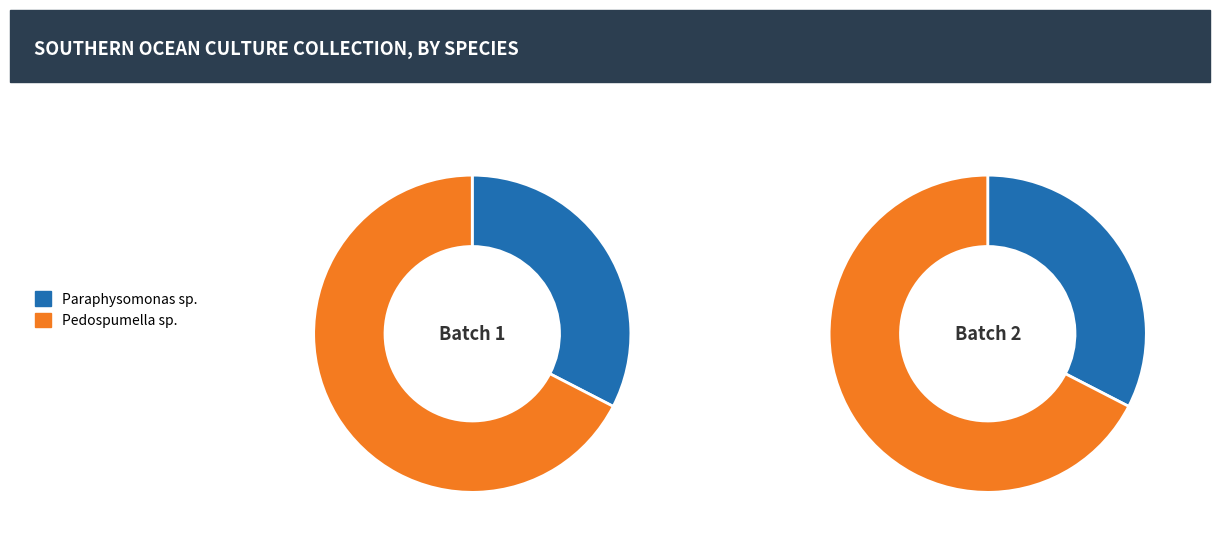

Which category has the smallest portion of the pie?

Paraphysomonas sp.